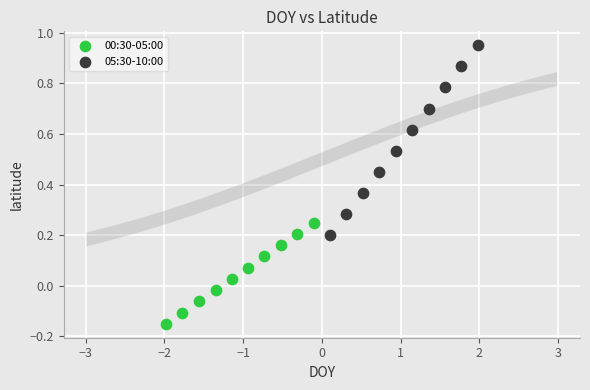

Which series reaches the minimum Y coordinate?

00:30-05:00